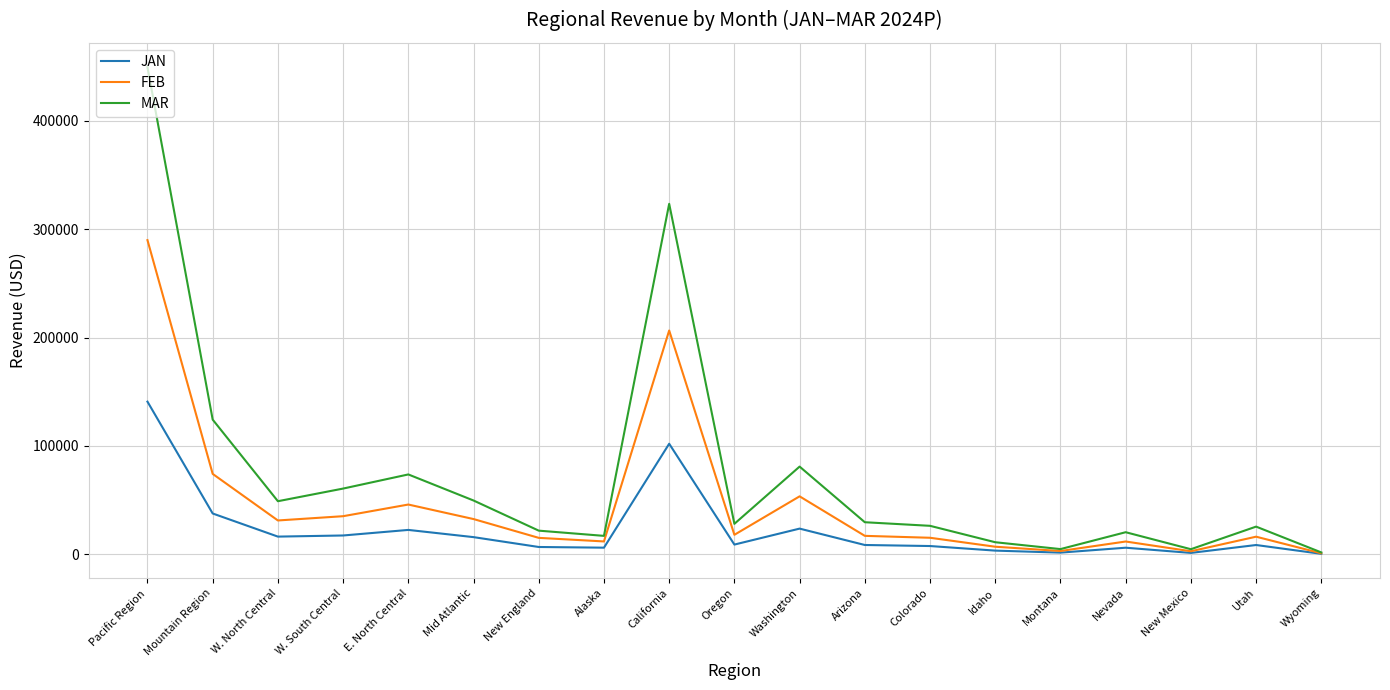

How many lines are shown in the chart?

3